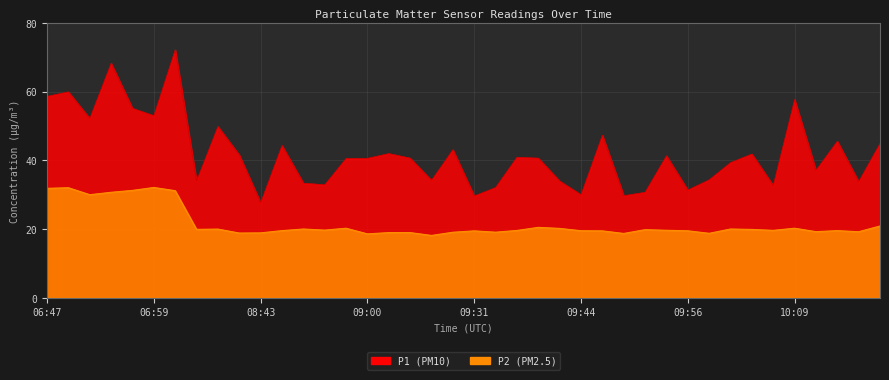

Is it true that P1 equals 10.4 at 10:07?

False